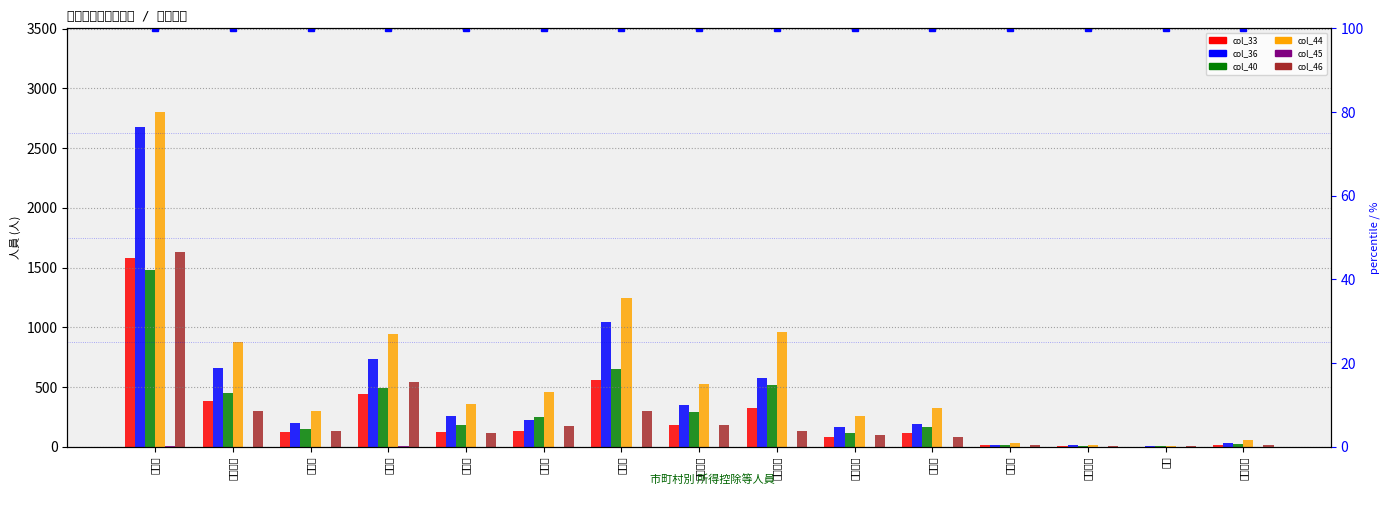

What is the approximate value of col_44 at 宮古島市, to the nearest 100?

300